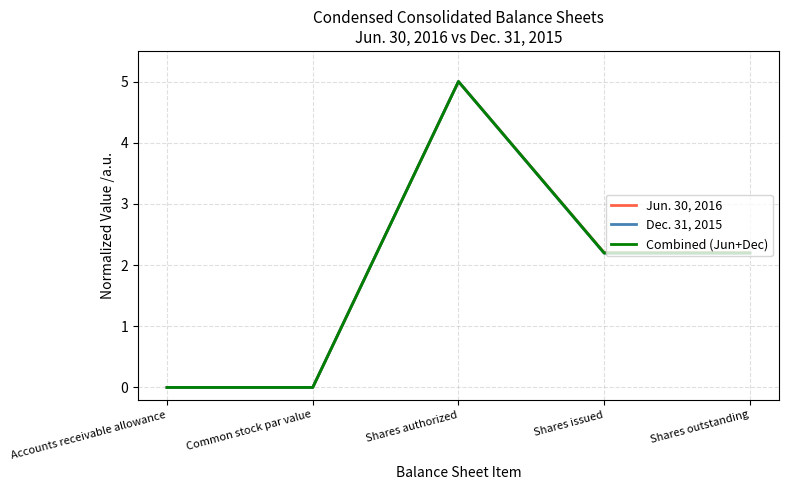

What are all the series names shown in the legend?

Jun. 30, 2016, Dec. 31, 2015, Combined (Jun+Dec)